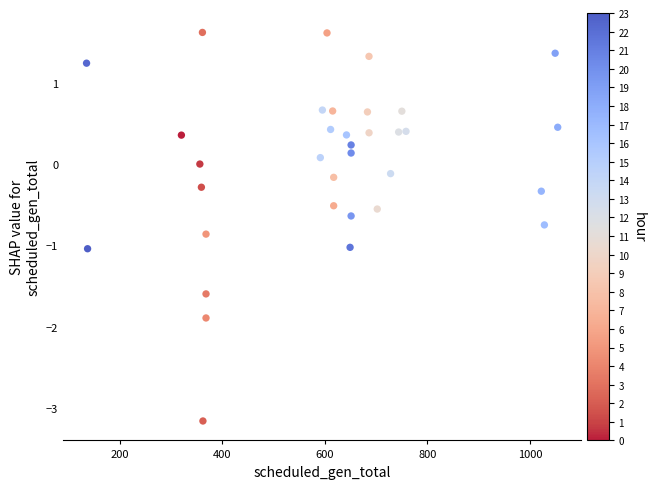

What is the range of X values (max minus min)?

919.0